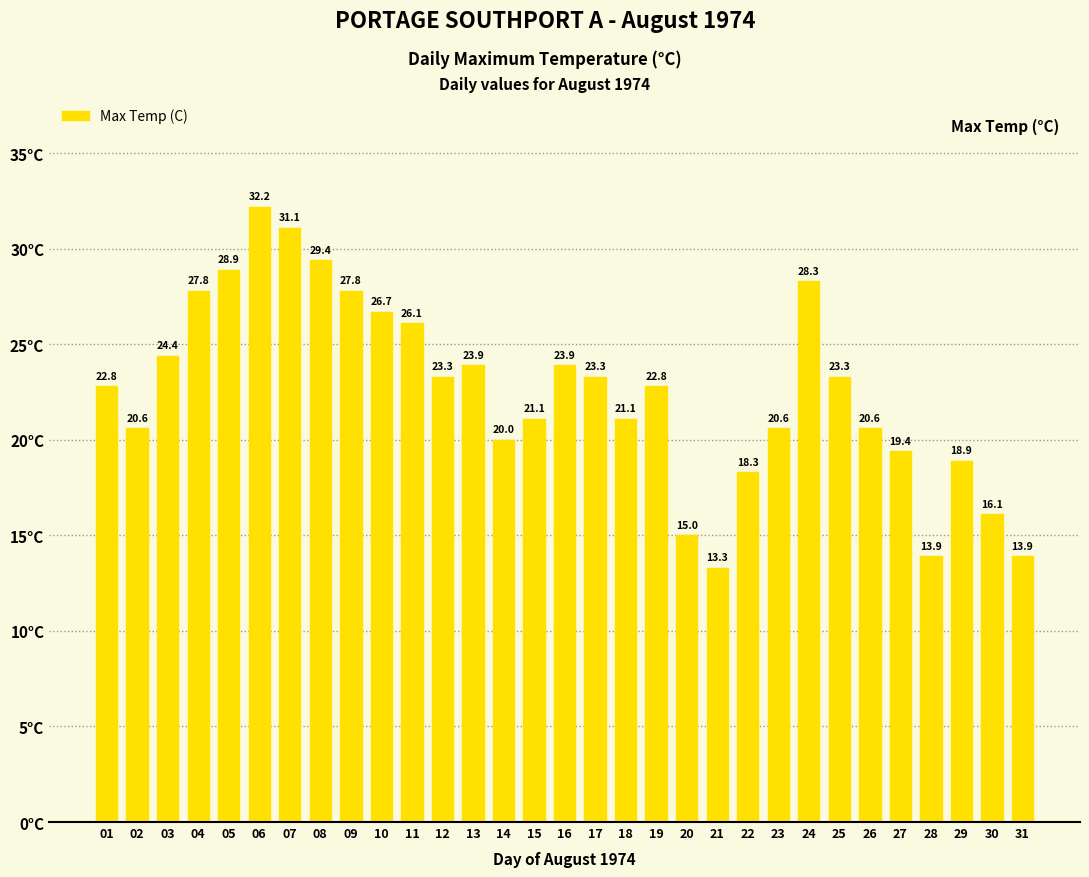

Where does the data first go above 22?

01